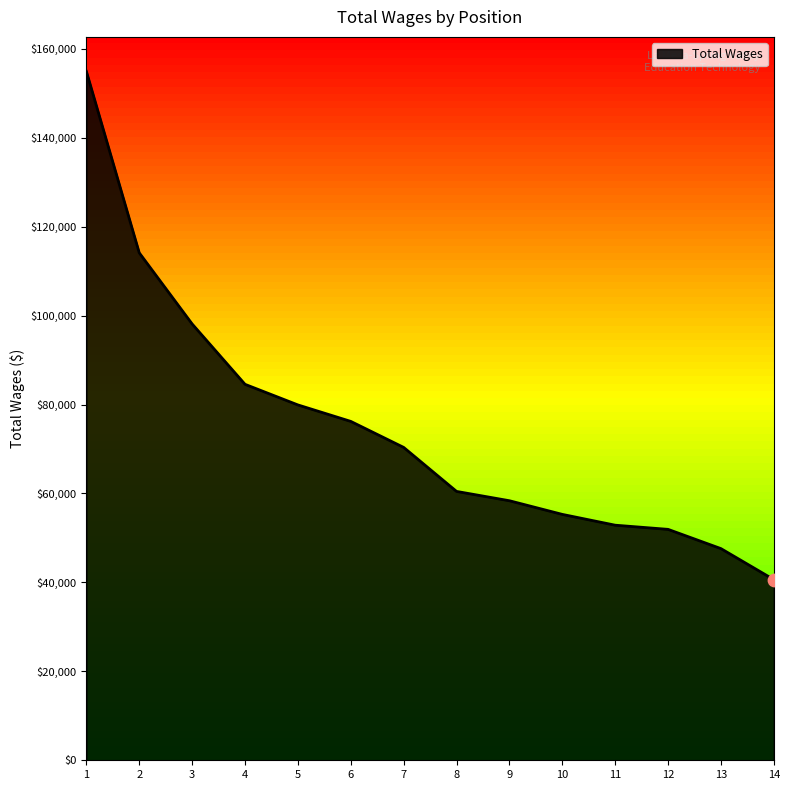

What is the change in value from 2 to 12?

-62186